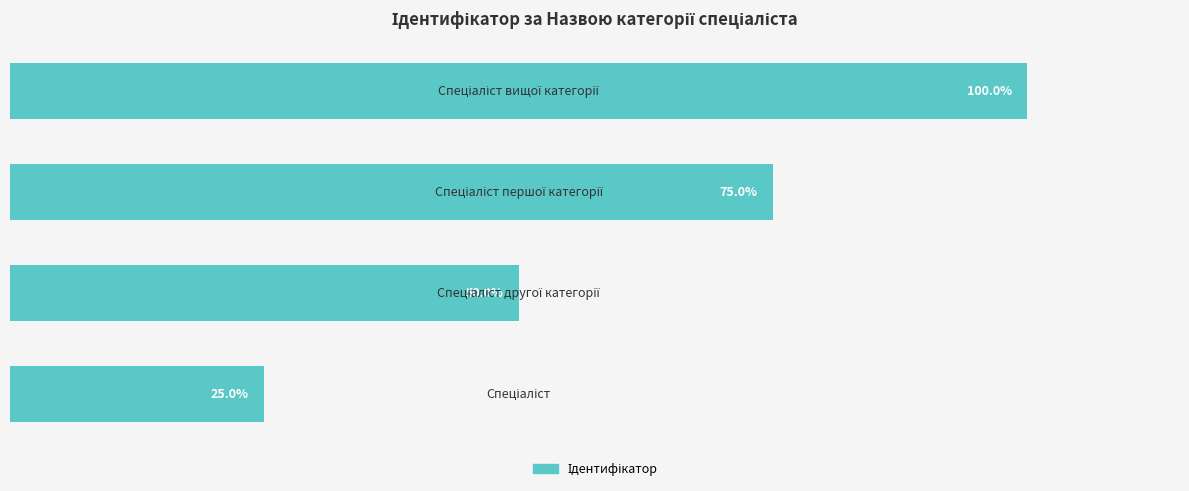

What is the difference between the maximum and minimum values?

75